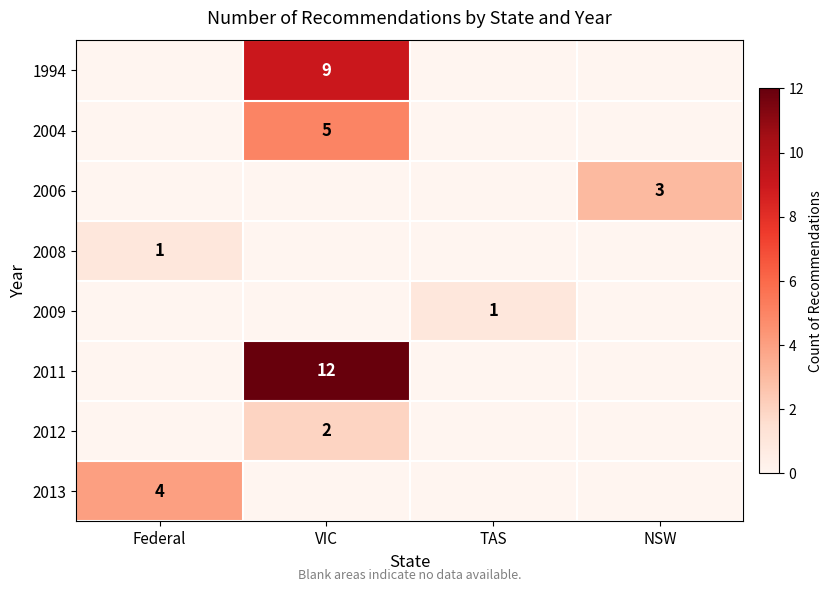

The 2013 series shows 4 at Federal. True or false?

True